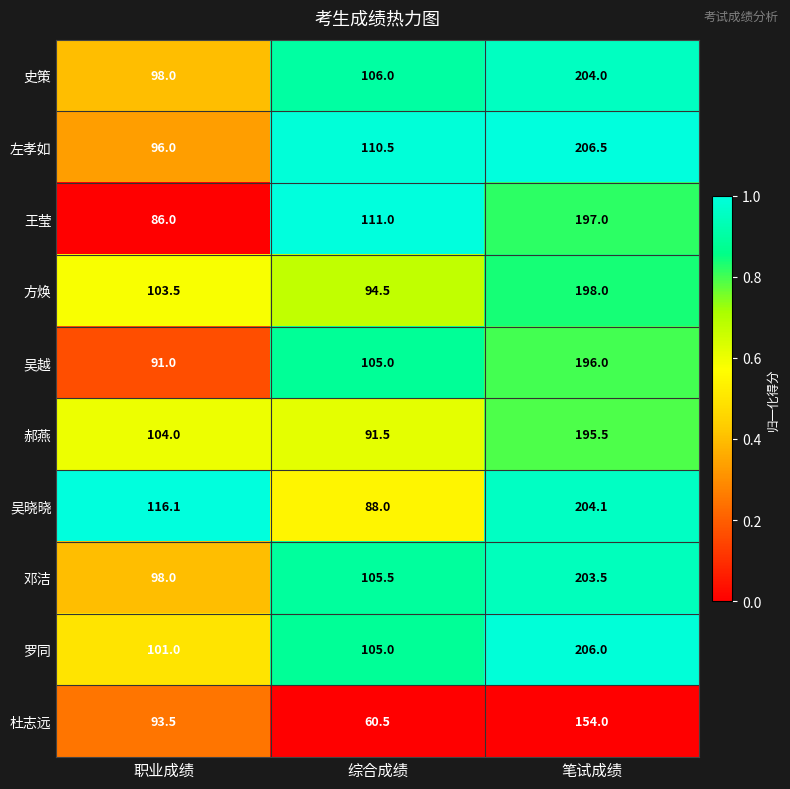

List the series in order of their peak value, lowest first.

杜志远, 郝燕, 吴越, 王莹, 方焕, 邓洁, 史策, 吴晓晓, 罗同, 左孝如